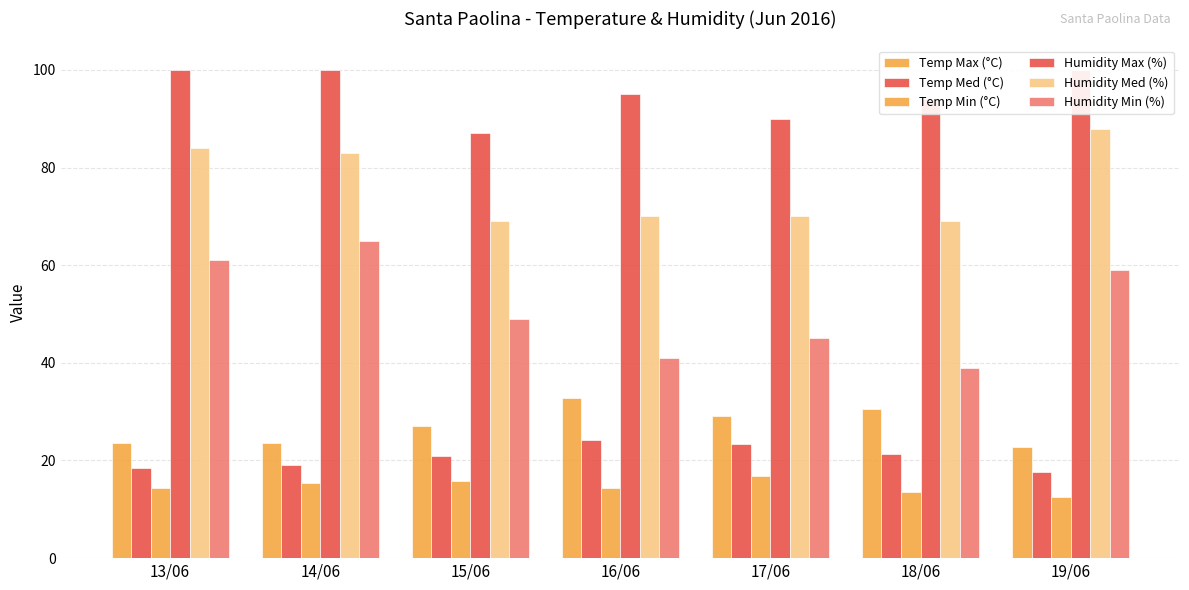

What are all the series names shown in the legend?

Temp Max (°C), Temp Med (°C), Temp Min (°C), Humidity Max (%), Humidity Med (%), Humidity Min (%)